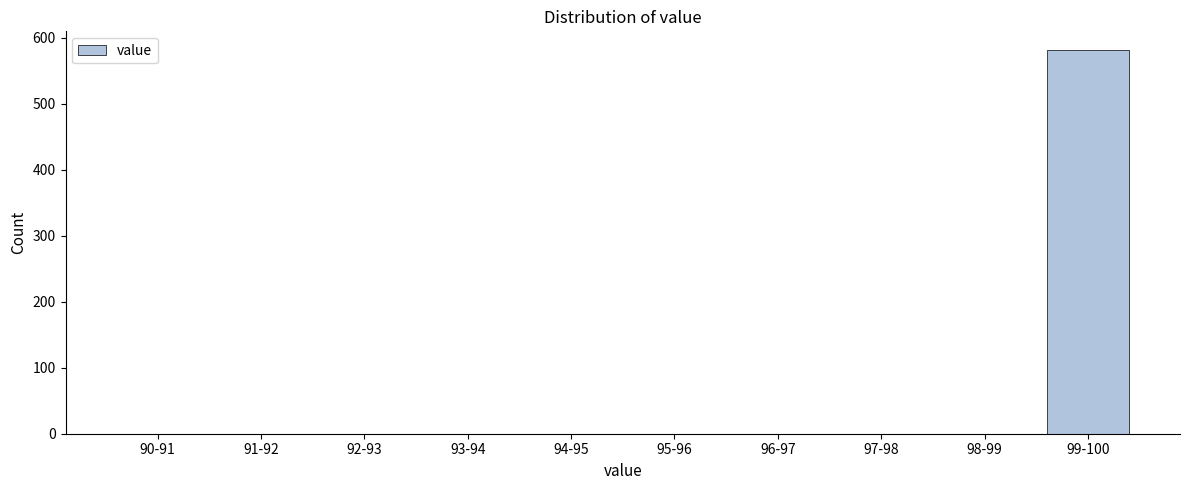

Reading left to right, list all the values displayed in this chart.

90-91=0	91-92=0	92-93=0	93-94=0	94-95=0	95-96=0	96-97=0	97-98=0	98-99=0	99-100=581